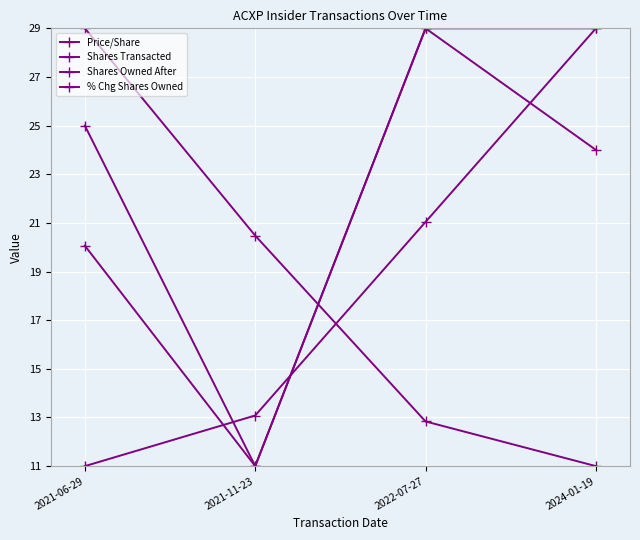

What is the difference between the maximum and minimum values in the Shares Transacted series?

18.0